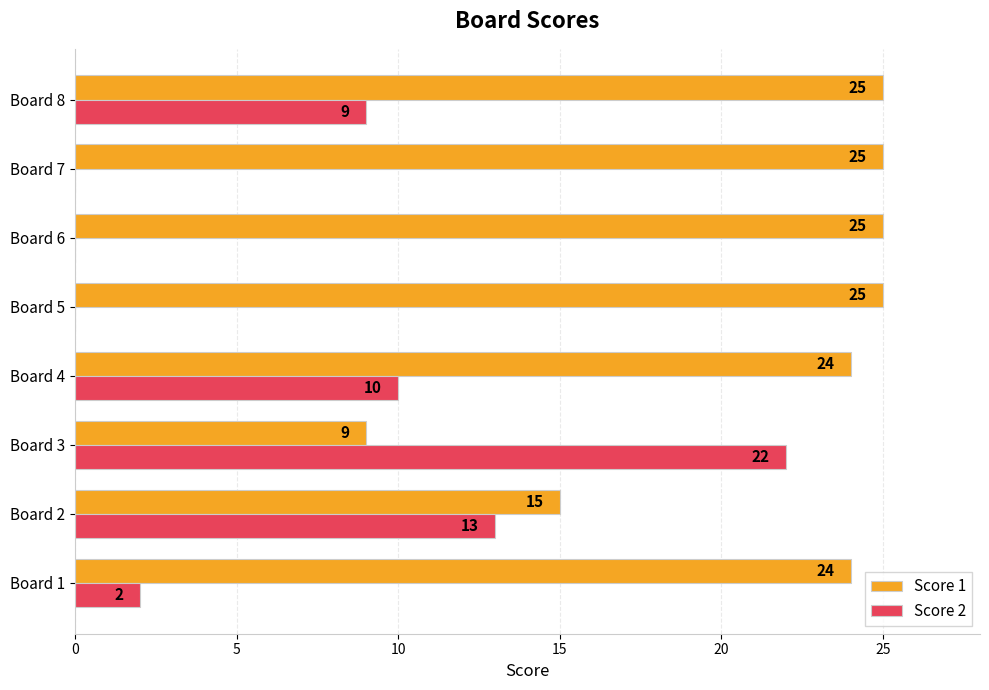

What is the maximum value shown in the chart?

25